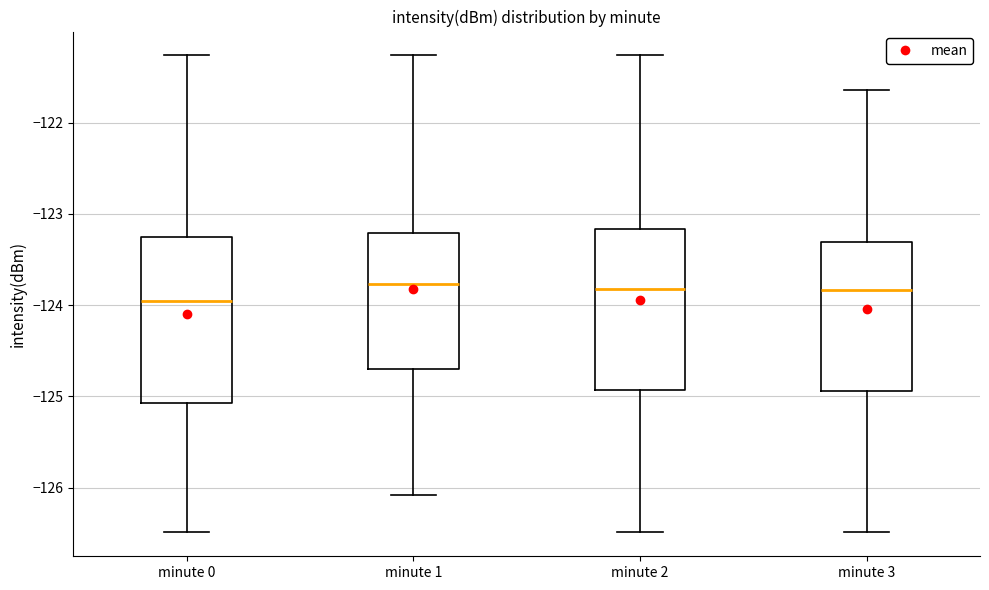

Where does the median line of the box for minute 0 sit on the y-axis? The values are not printed on the chart, so give them approximately, as read against the axis.

-124.0